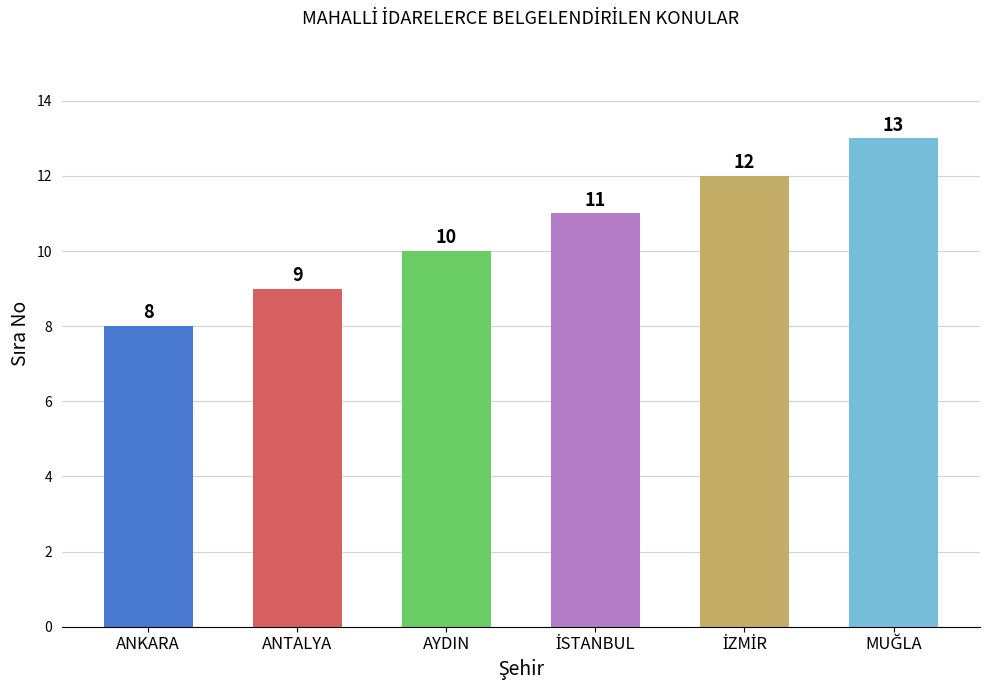

How many categories are shown in the chart?

6